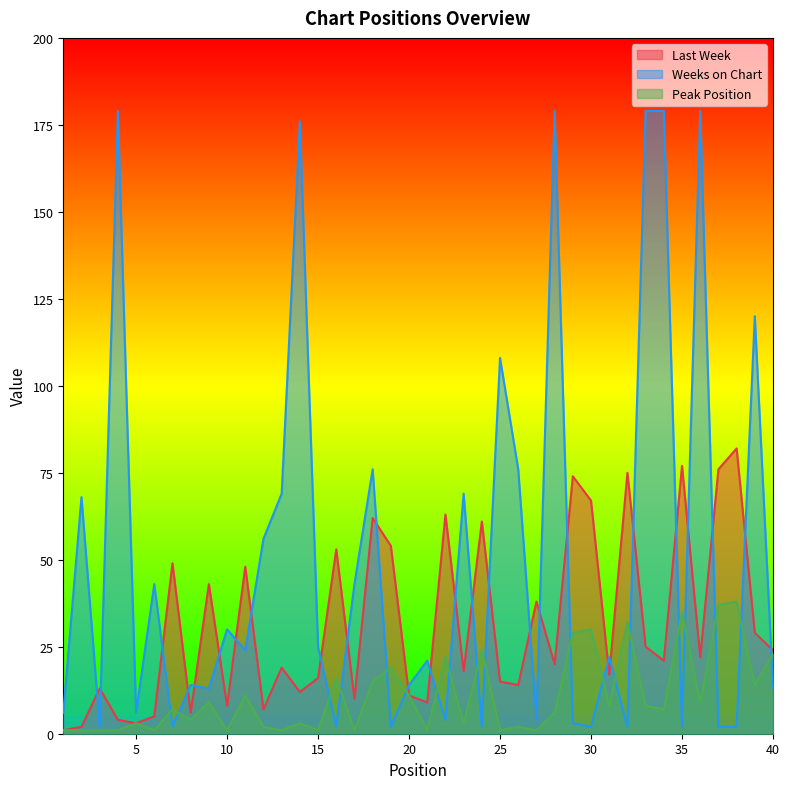

At which label does Last Week first exceed 21?

7